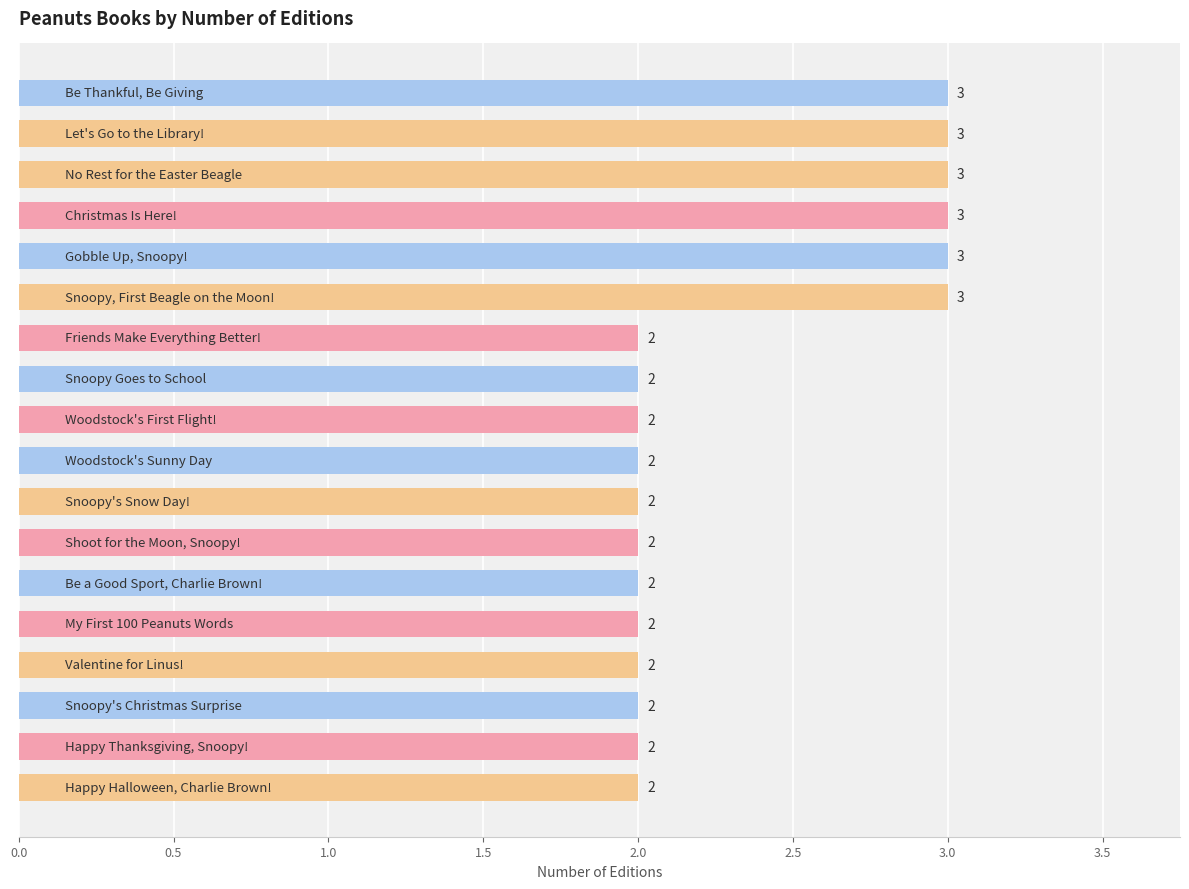

Count the number of data series in this chart.

1